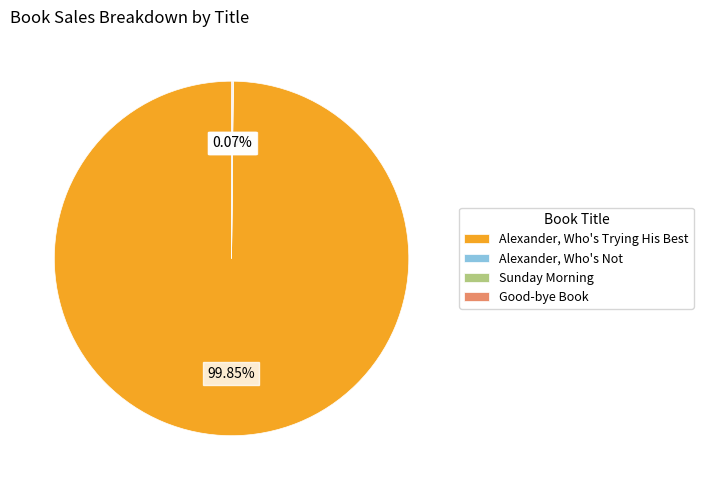

To the nearest percent, what is the average slice percentage?

25%